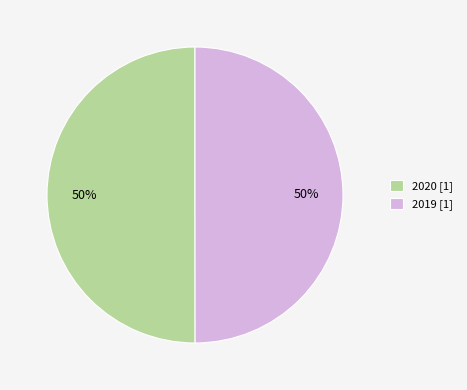

To the nearest percent, what portion does 2019 represent?

50%